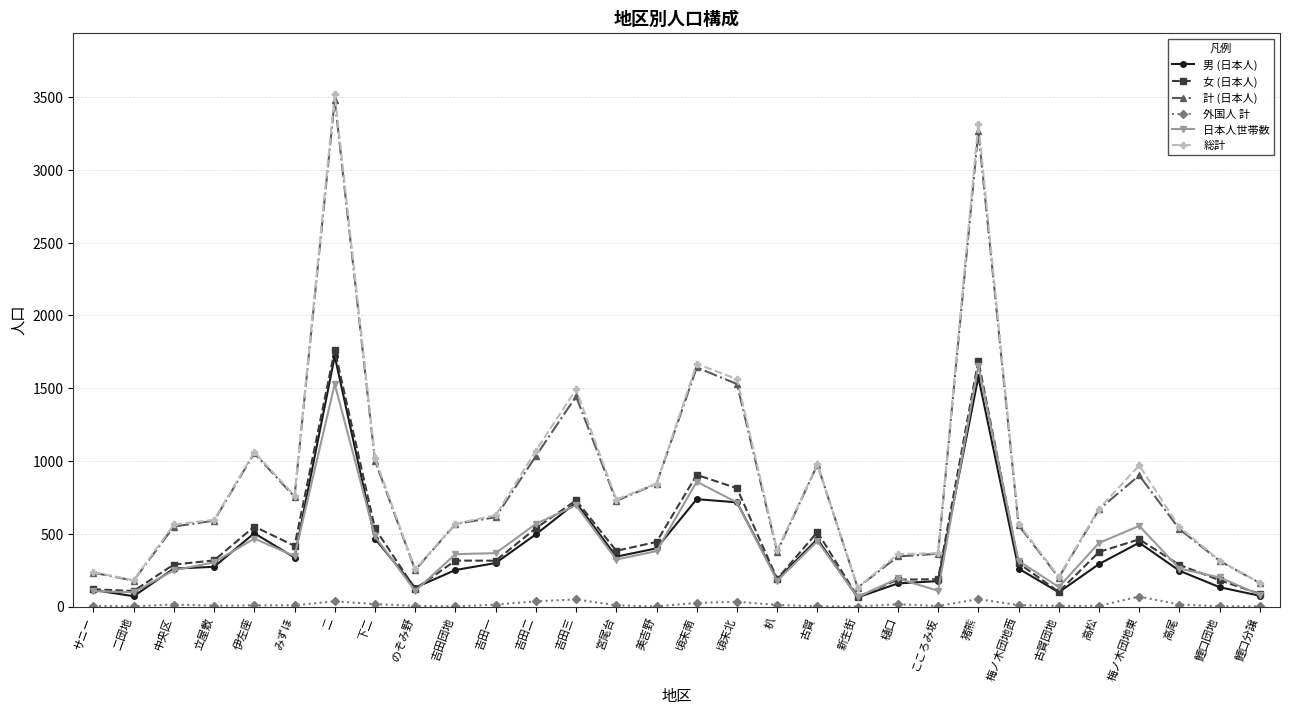

Between 立屋敷 and 鯉口団地, which series saw the biggest shift?

総計